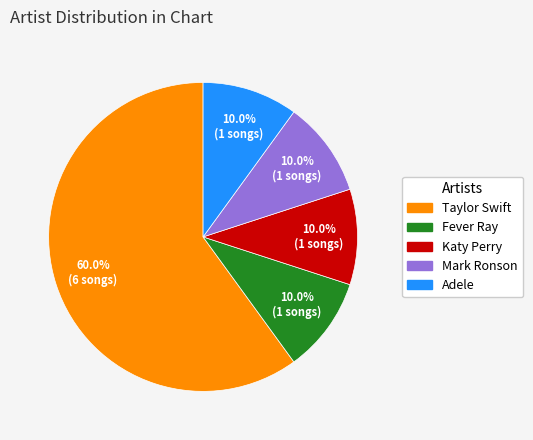

Count the number of slices in the pie.

5